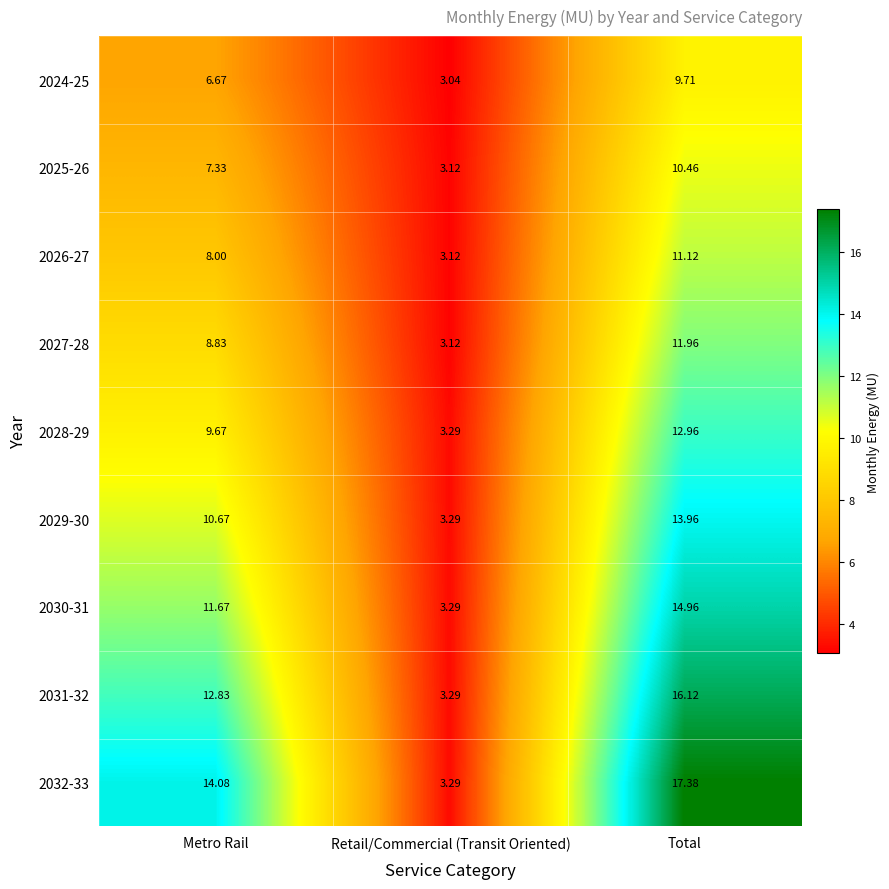

What is the approximate value of 2028-29 at Retail/Commercial (Transit Oriented)?

3.3